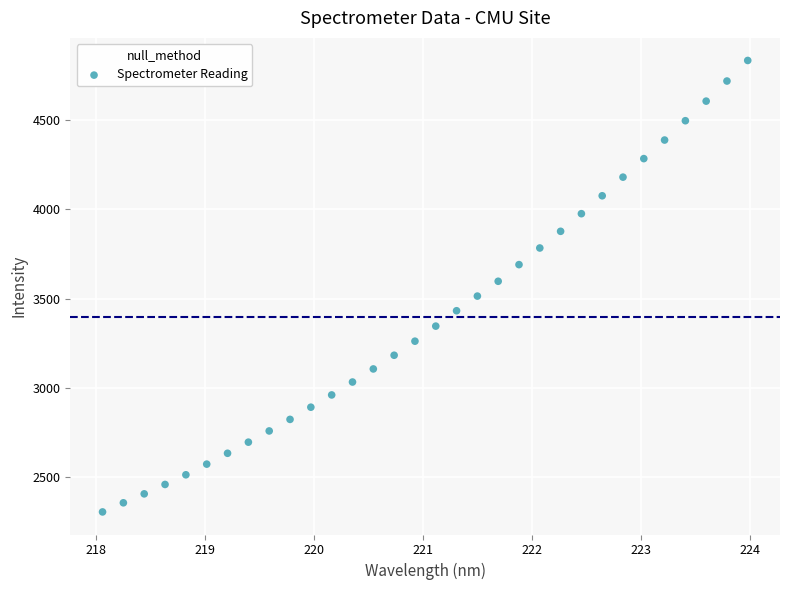

What is the range of Y values (max minus min)?

2529.8